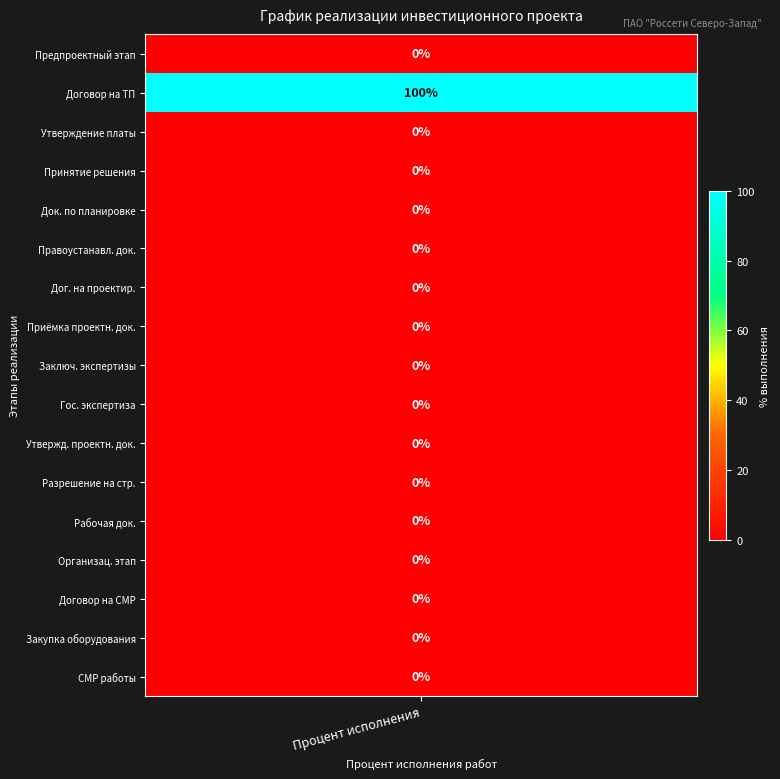

Reading right to left, extract all data points from this chart.

2.2.=0	2.1.=0	2=0	1.12.=0	1.11.=0	1.10.=0	1.9.=0	1.8.=0	1.7.=0	1.6.=0	1.5.=0	1.4.=0	1.3.=0	1.2.1.=0	1.2.=0	1.1.=100	1=0